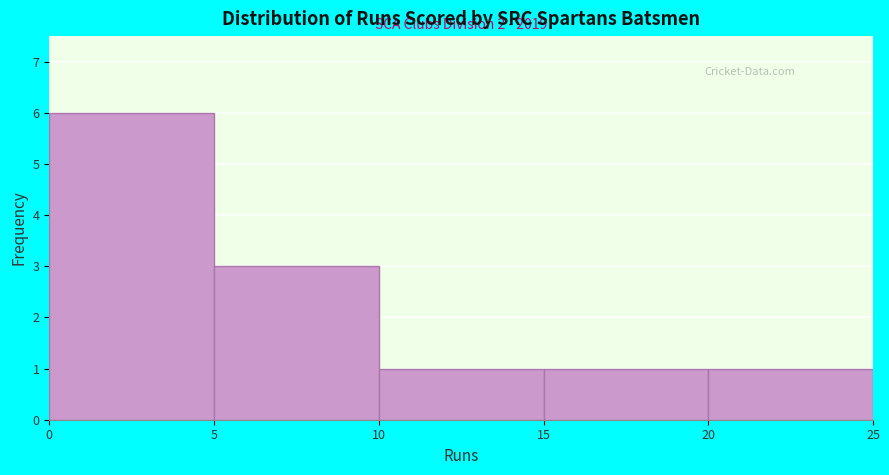

Which range on the x-axis has the tallest bar?

0 to 5